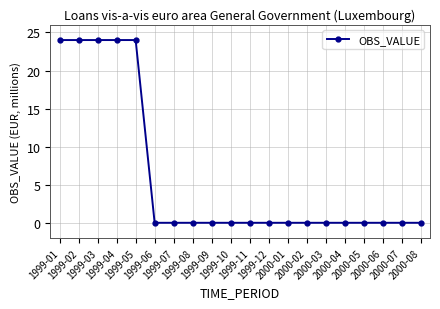

How many categories are shown in the chart?

20